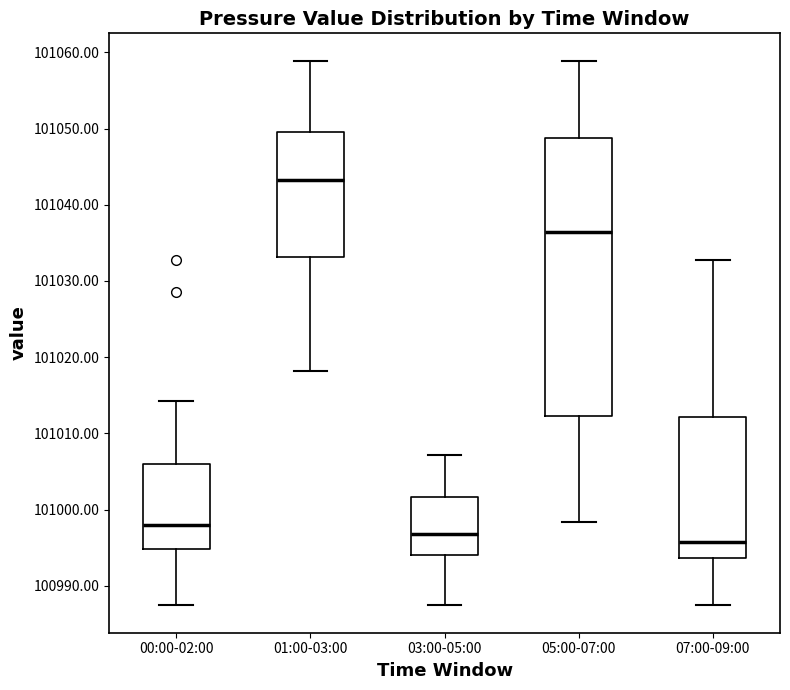

Which box has the lowest median line?

07:00-09:00